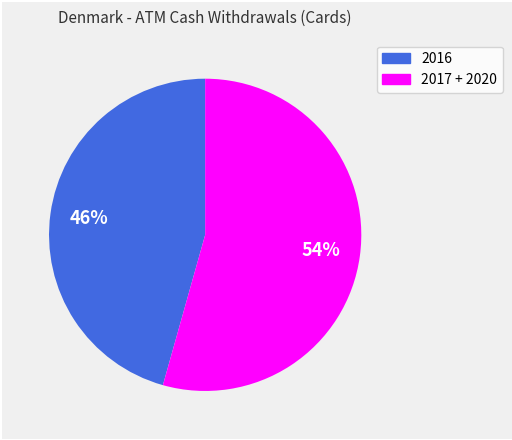

How many segments does this pie chart have?

2